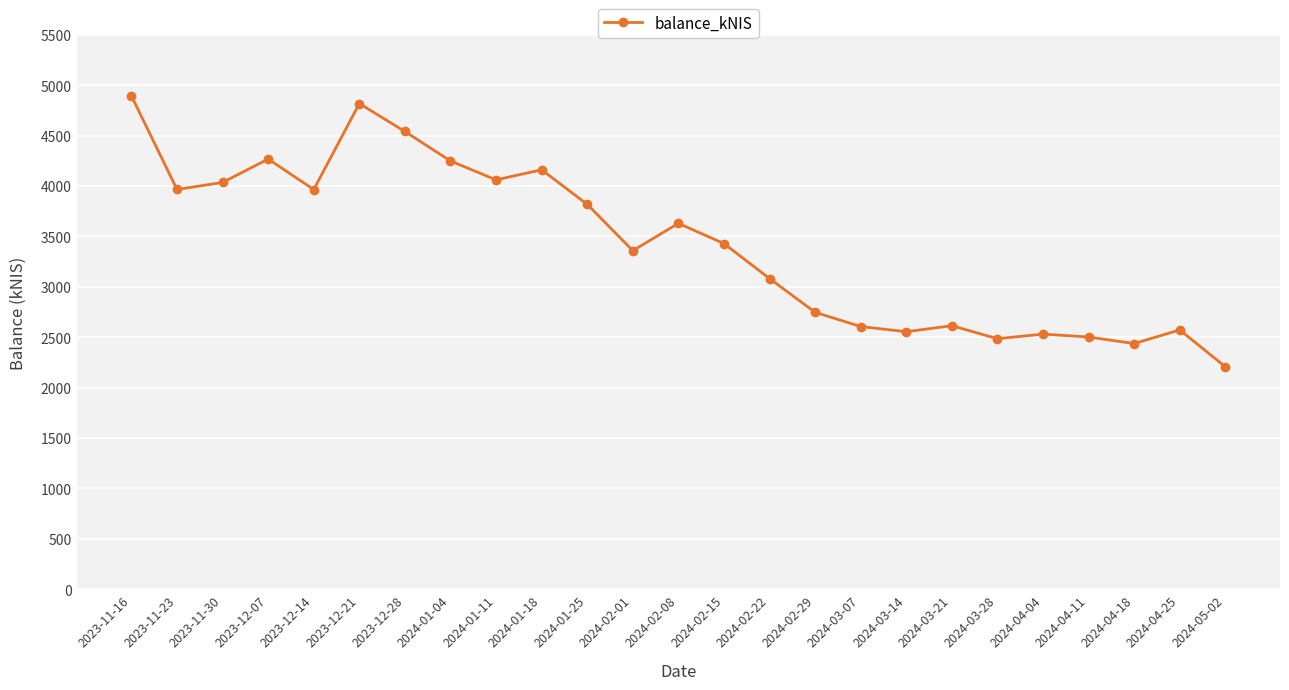

Approximately how many times larger is the value at 2024-02-01 compared to 2024-03-07?

1.3